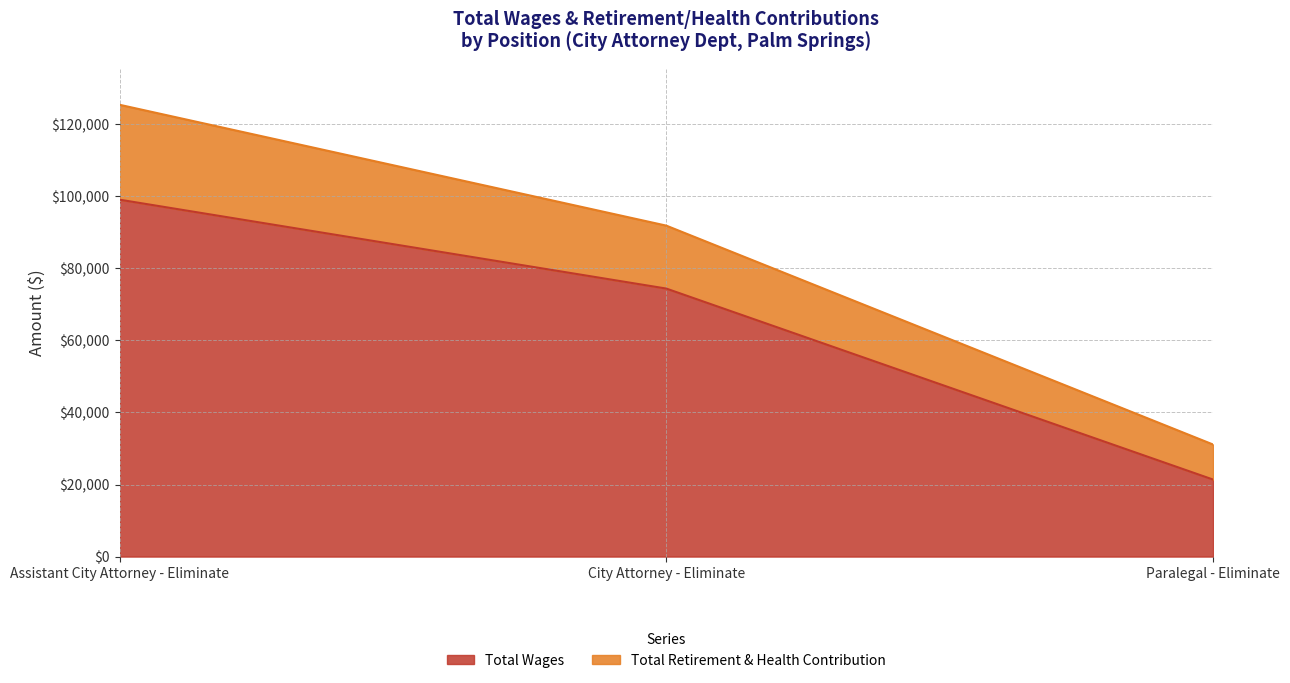

Rank the categories by value from lowest to highest.

Paralegal - Eliminate, City Attorney - Eliminate, Assistant City Attorney - Eliminate